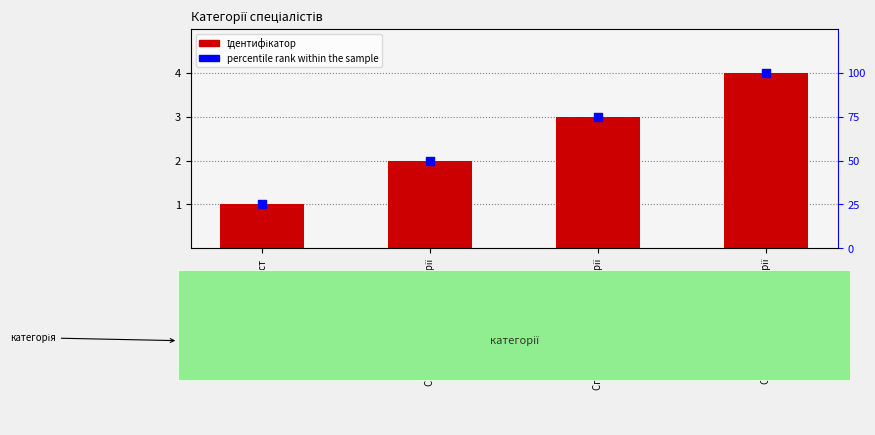

What are all the series names shown in the legend?

Ідентифікатор, percentile rank within the sample